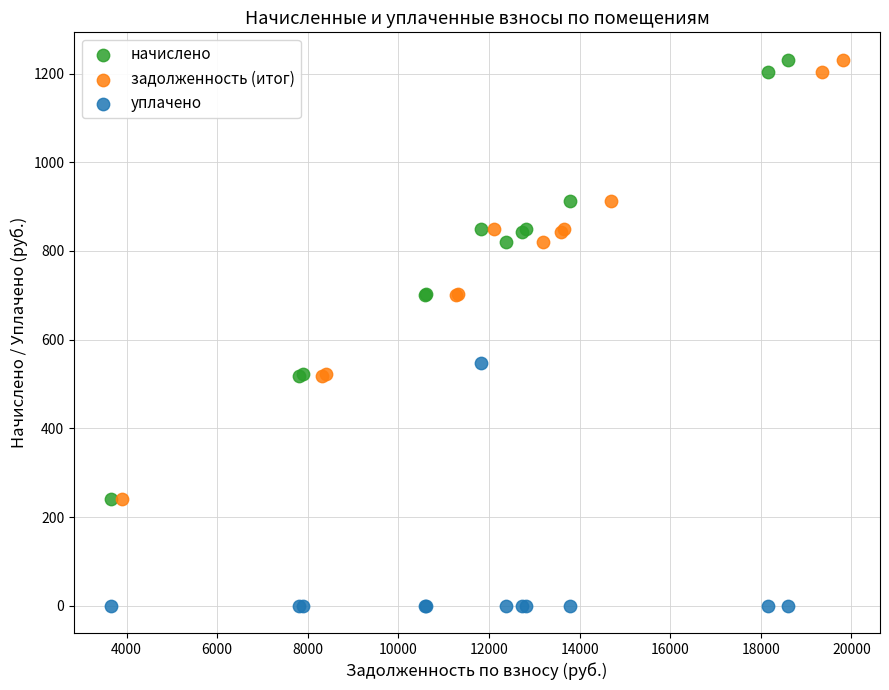

What are all the series names shown in the legend?

начислено, задолженность (итог), уплачено